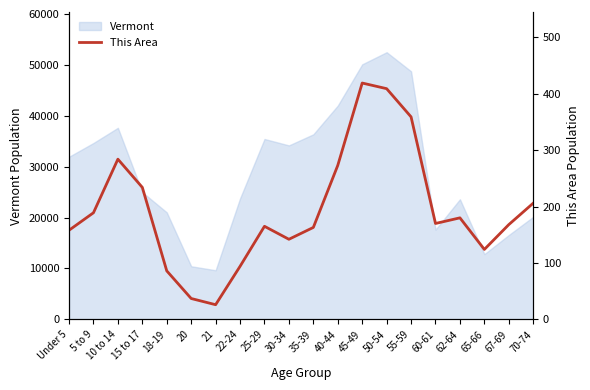

Approximately how many times larger is the value at 70-74 compared to 22-24?

2.2